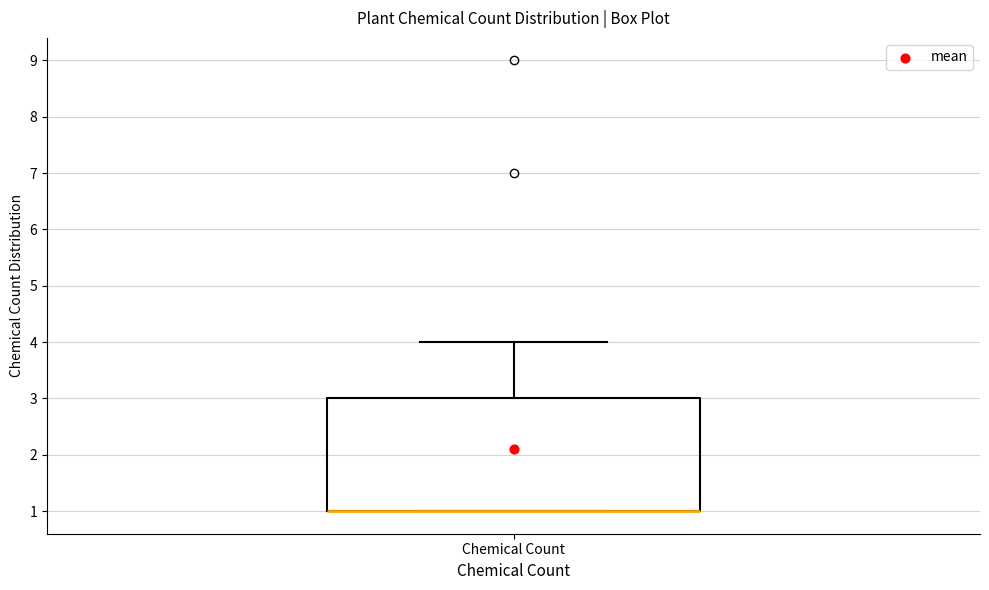

Read this box plot against the y-axis: the position of the median line, the range covered by the box, and the ends of both whiskers. The values are not printed on the chart, so give them approximately, as read against the axis.

median 1 (drawn on the box's lower edge), box 1 to 3, whiskers 1 to 4